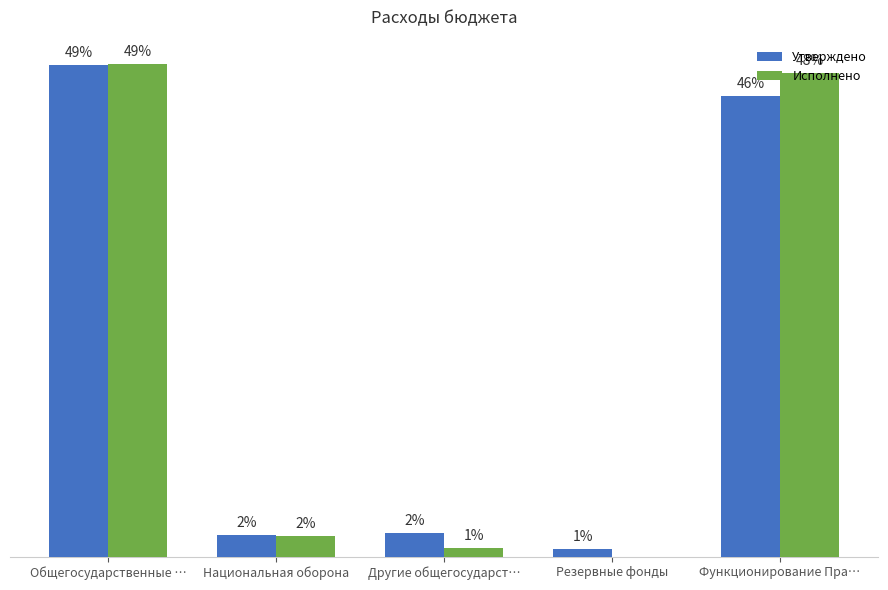

Which series changed the most between Общегосударственные … and Другие общегосударст…?

Исполнено